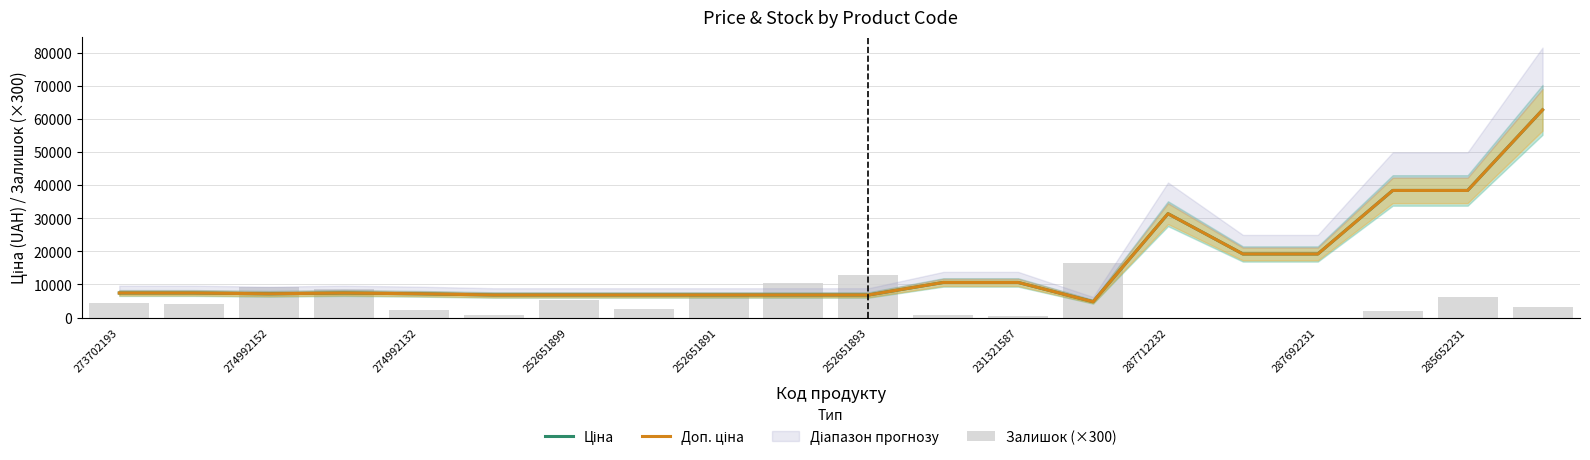

What is the sum of all Ціна values?

312908.5